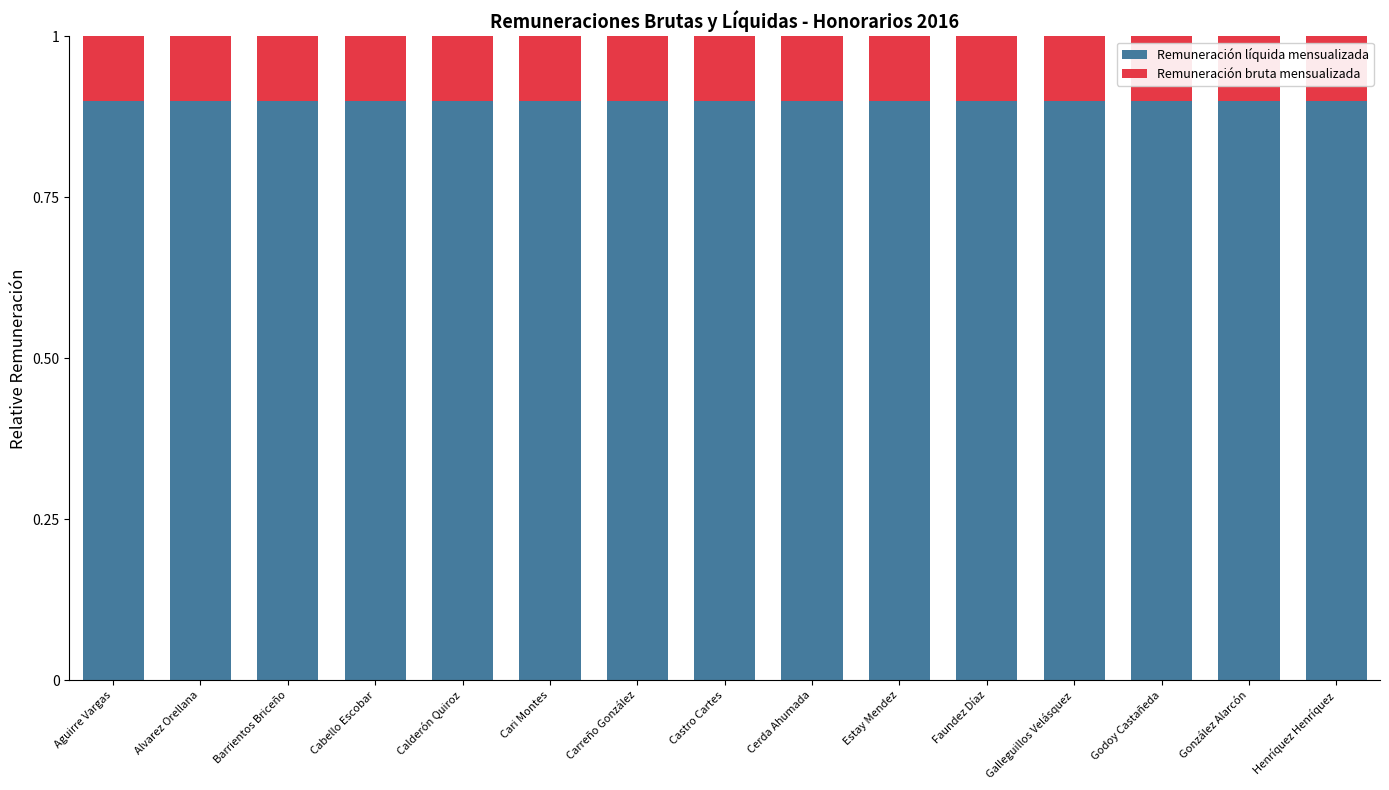

Reading right to left, what are the values for Remuneración líquida mensualizada?

0.9	0.9	0.9	0.9	0.9	0.9	0.9	0.9	0.9	0.9	0.9	0.9	0.9	0.9	0.9